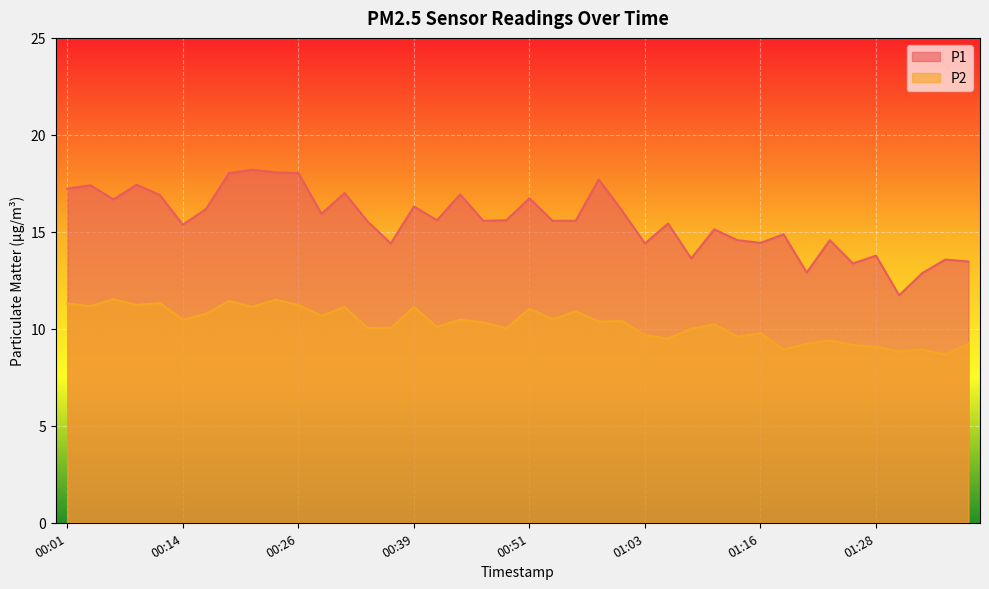

True or false: P2 and P1 cross at least once.

False